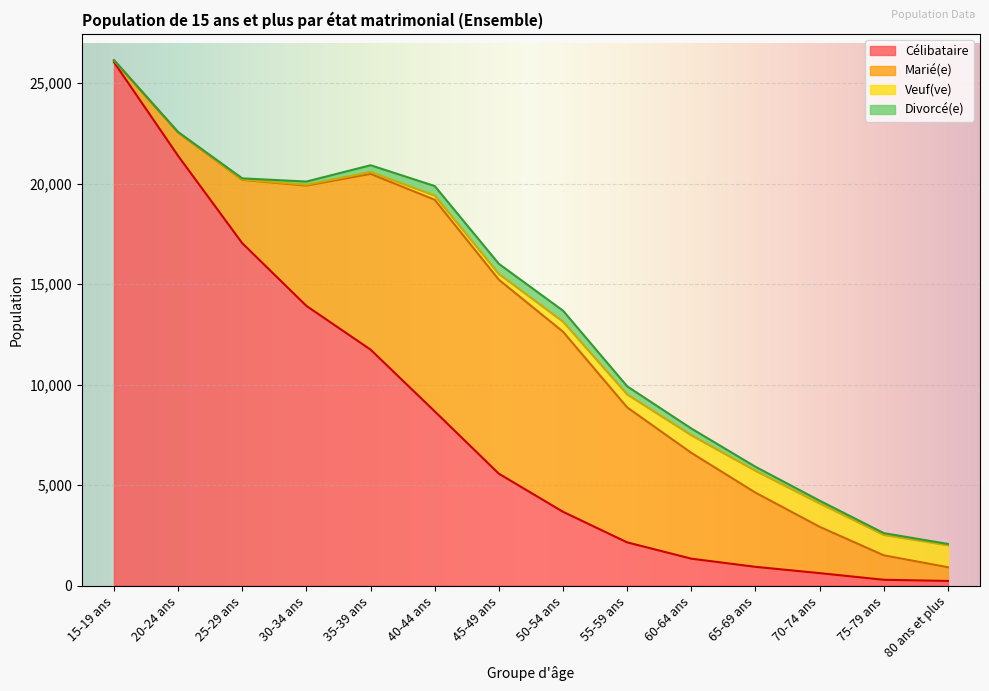

What are all the series names shown in the legend?

Célibataire, Marié(e), Veuf(ve), Divorcé(e)